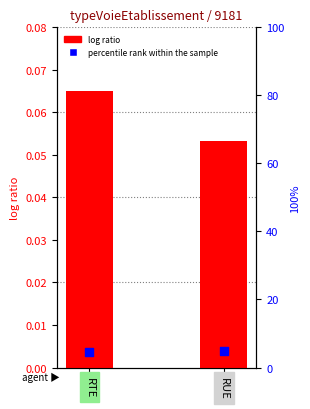

What are all the series names shown in the legend?

log ratio, percentile rank within the sample